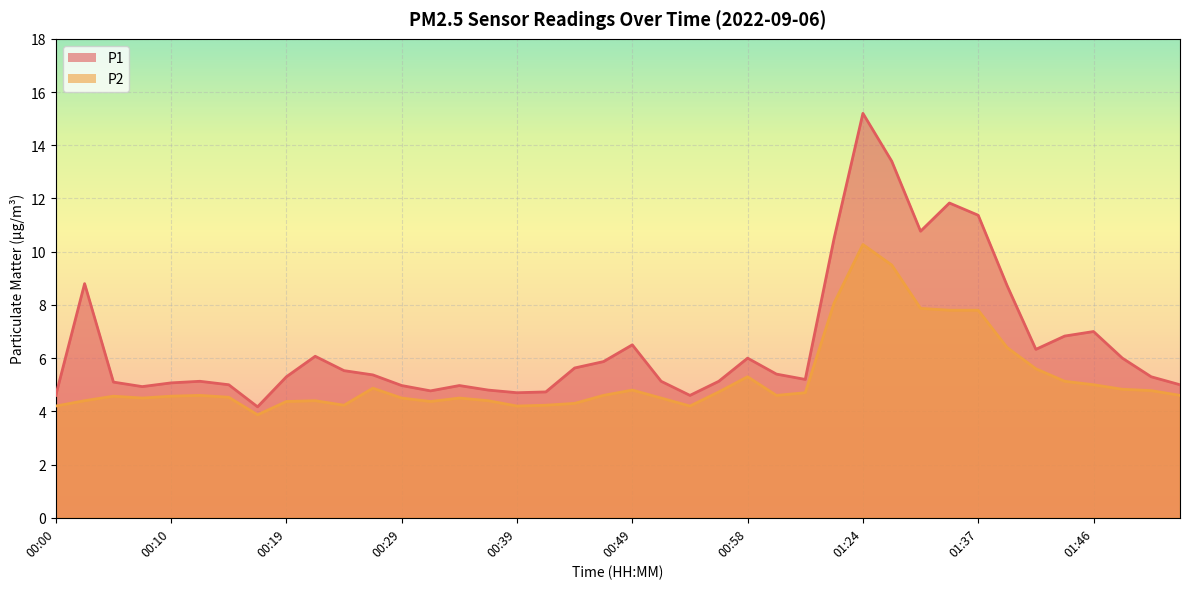

Where does the P2 series first go above 4?

00:00